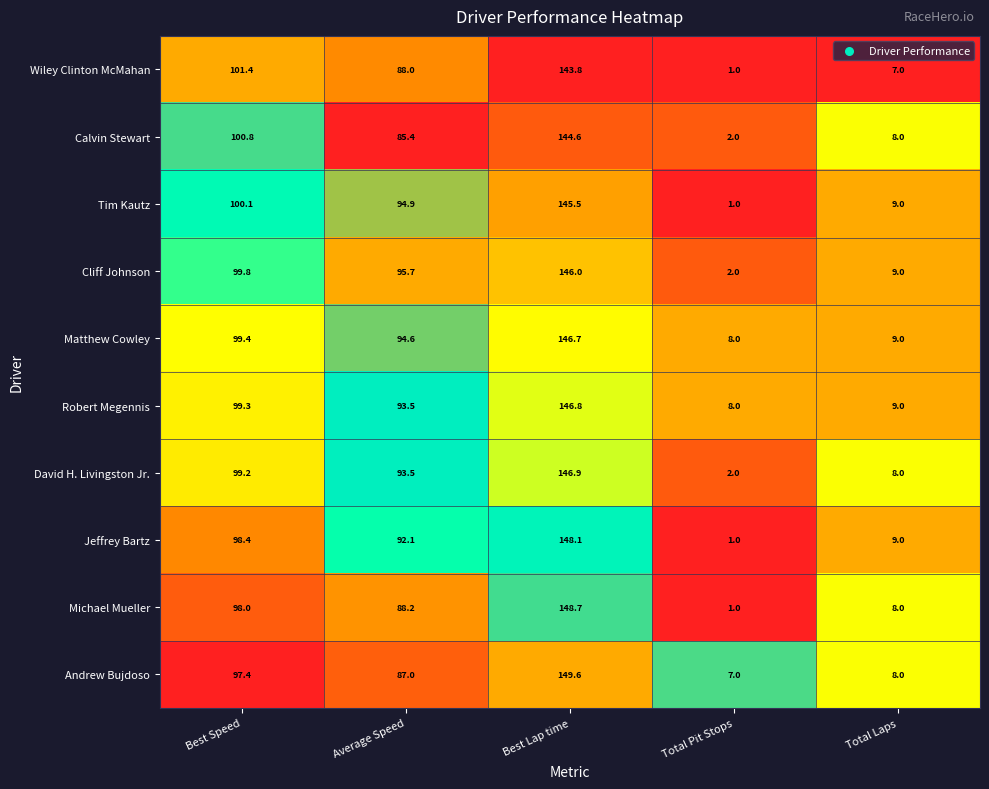

The value of Tim Kautz at Best Lap time is 145.5. True or false?

True